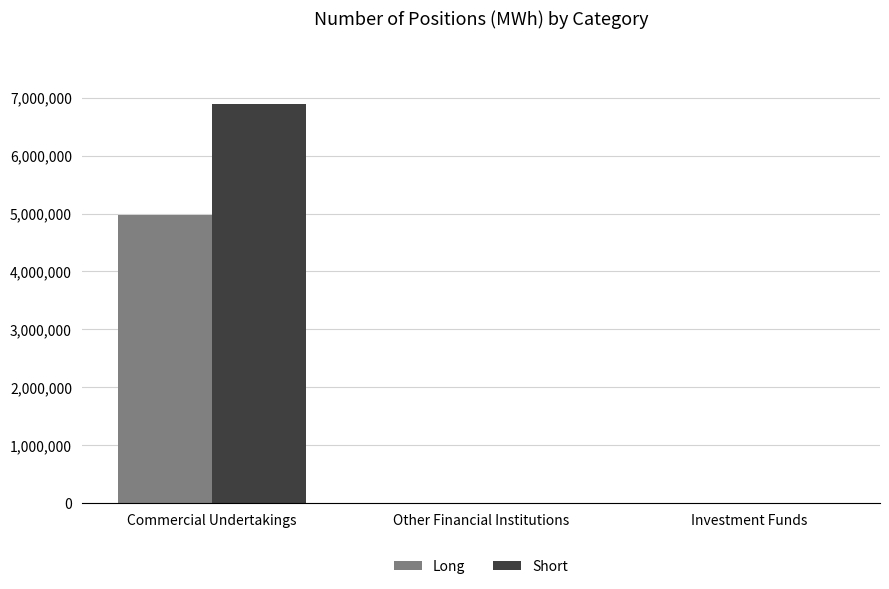

True or false: Short has a value of 4521322 at Other Financial Institutions.

False